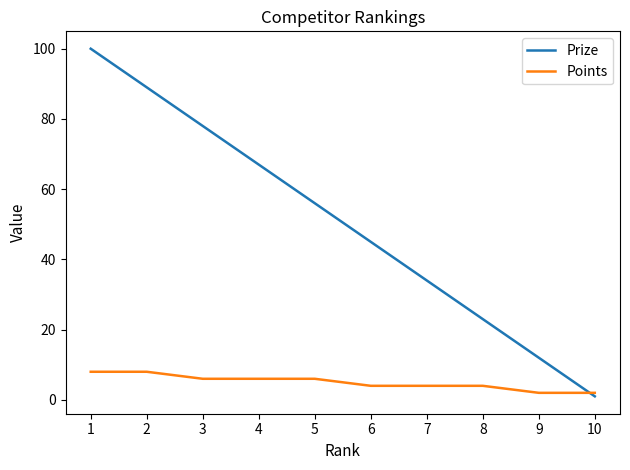

The Prize series shows 23 at 8. True or false?

True